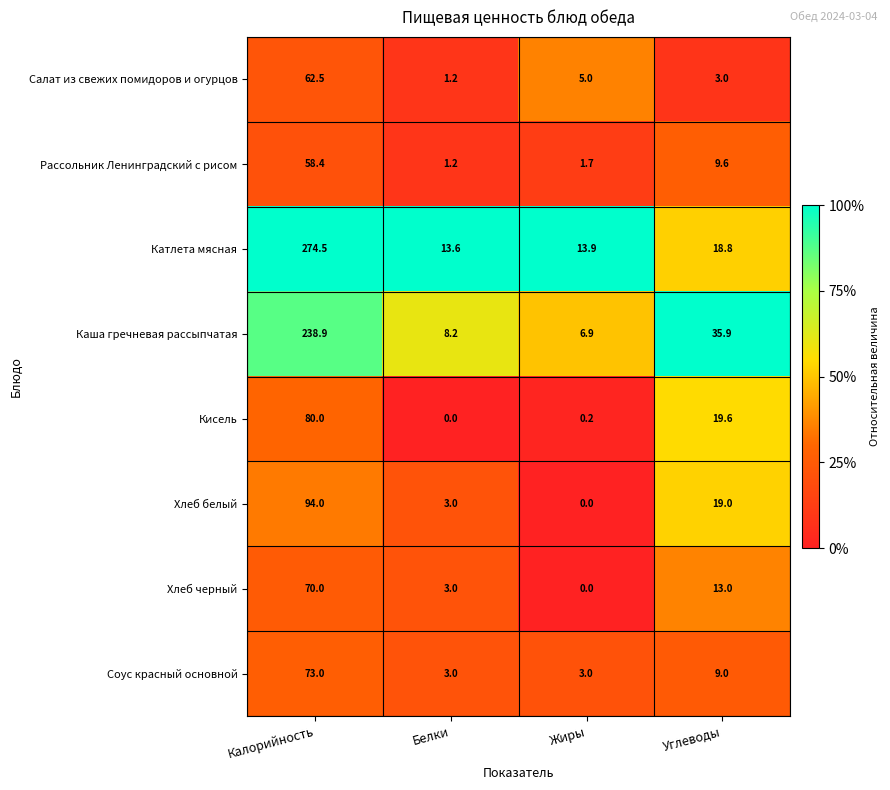

What is the total value across all series at Калорийность?

951.3